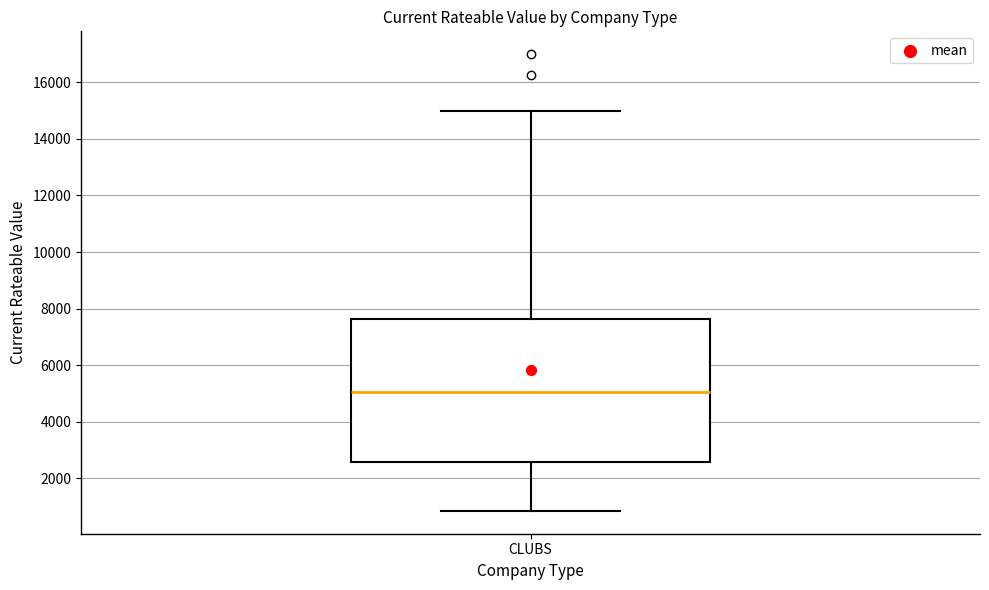

Read this box plot against the y-axis: the position of the median line, the range covered by the box, and the ends of both whiskers. The values are not printed on the chart, so give them approximately, as read against the axis.

median 5000, box 2600 to 7600, whiskers 800 to 15000